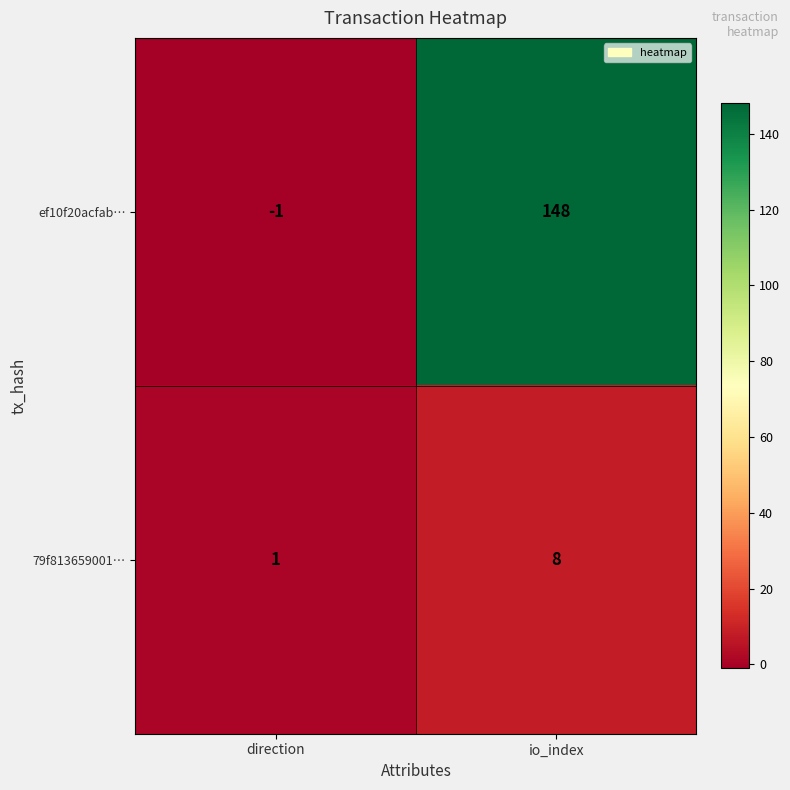

True or false: 79f813659001… has a value of 1 at direction.

True